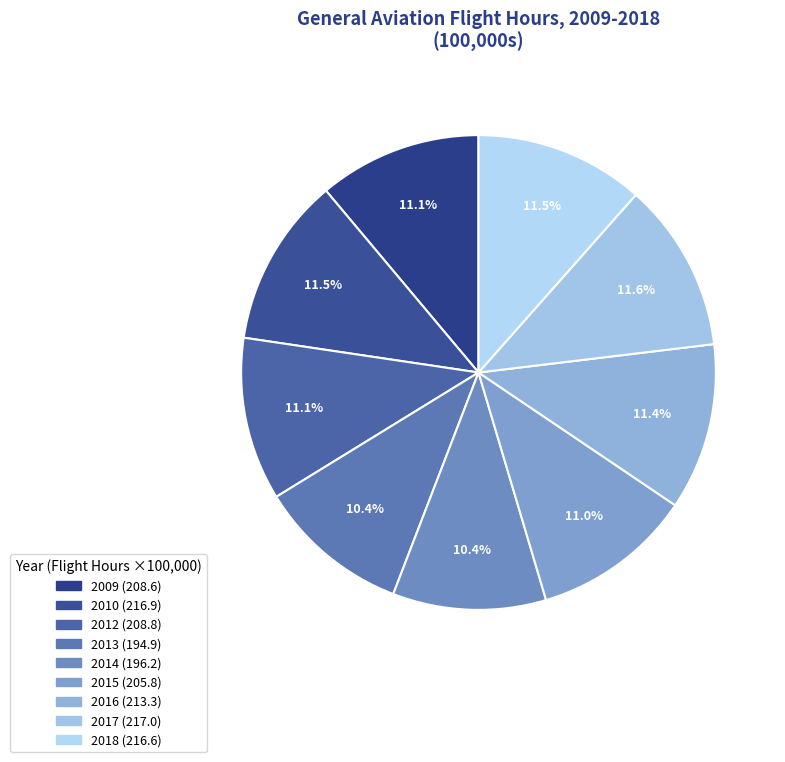

The 2017 slice represents 12% of the pie. True or false?

True